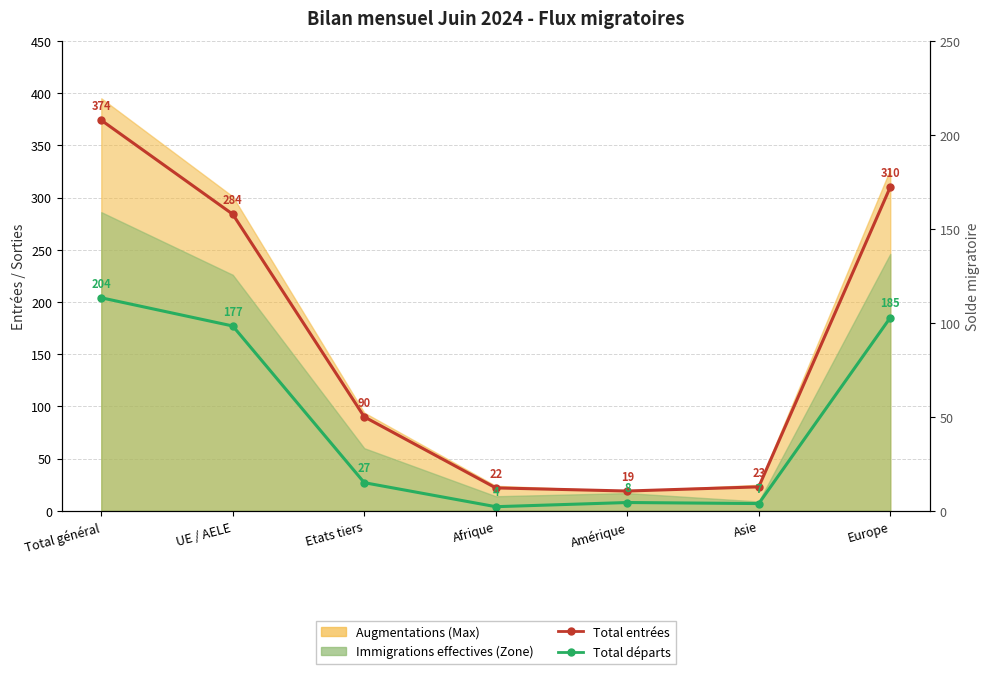

Which label corresponds to the smallest value in the chart?

Afrique